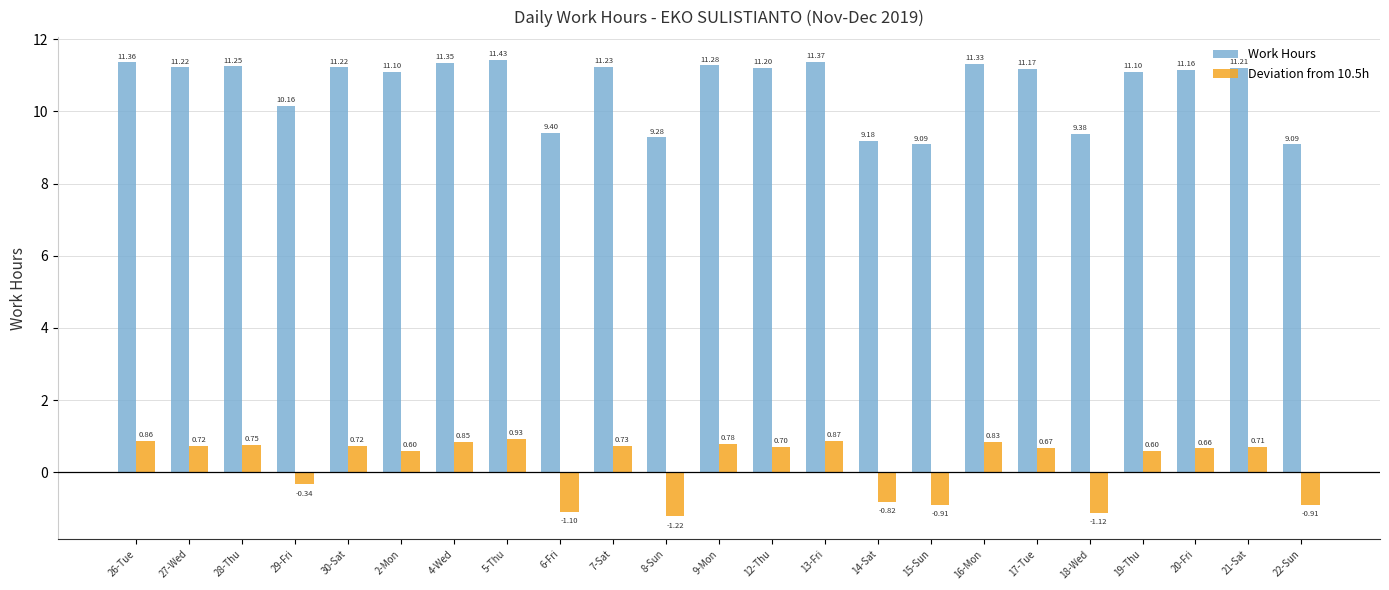

True or false: Deviation from 10.5h has a value of 0.7 at 21-Sat.

True